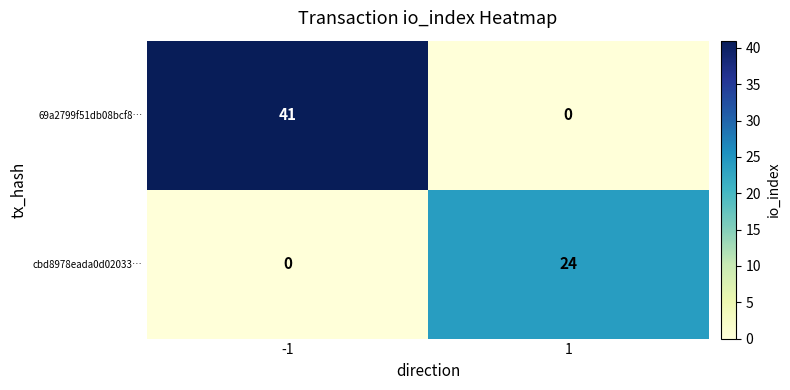

What is the sum of all cbd8978eada0d02033… values?

24